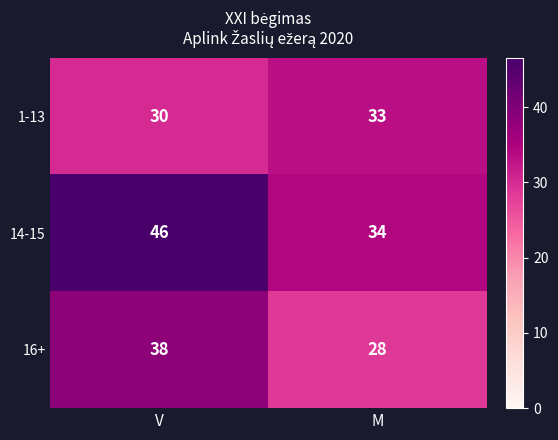

How many distinct data groups are displayed?

3